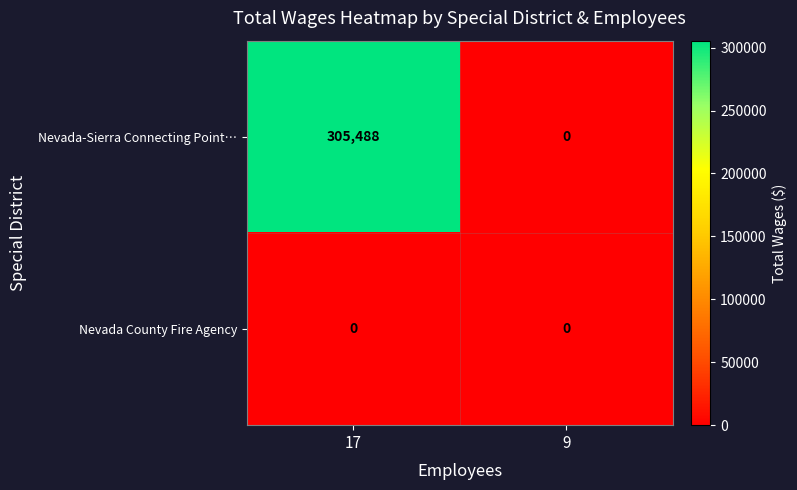

Count the number of categories in the chart.

2